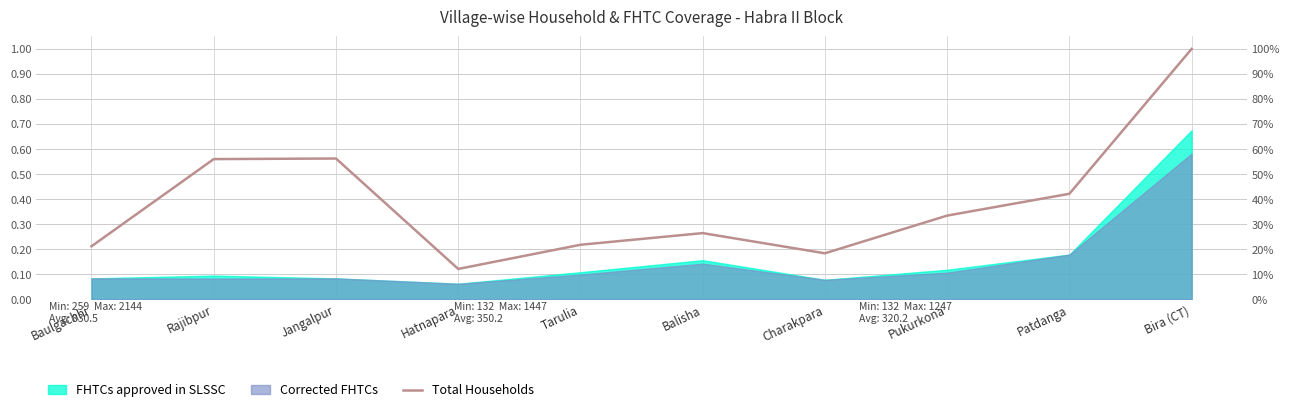

What is the greatest value displayed?

1.0